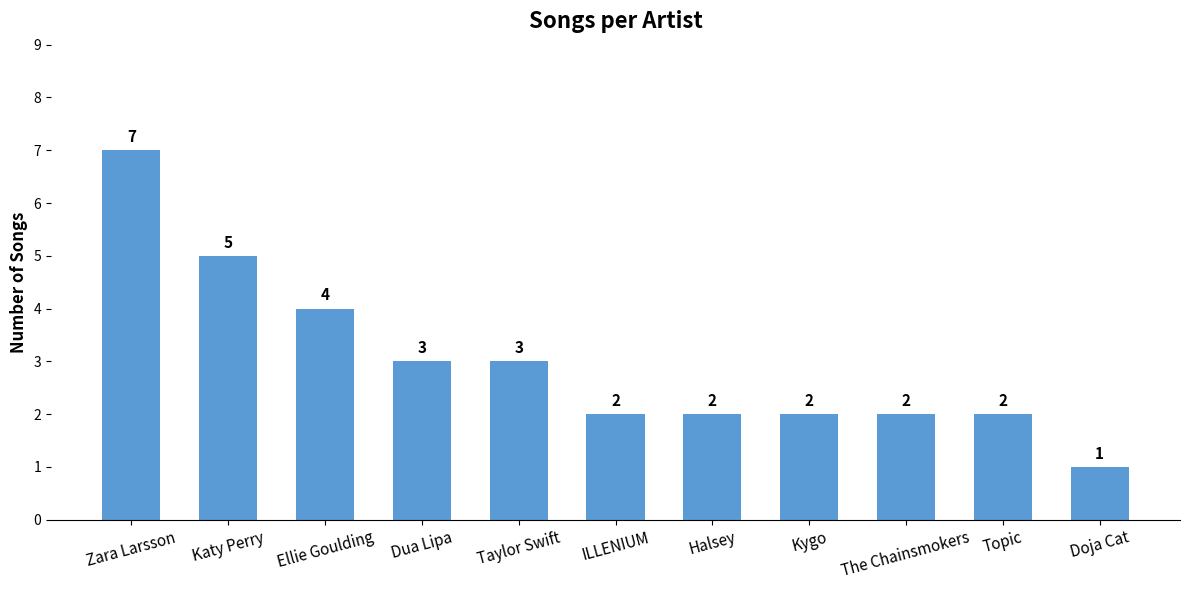

Reading left to right, what are all the values shown in this chart?

Zara Larsson=7	Katy Perry=5	Ellie Goulding=4	Dua Lipa=3	Taylor Swift=3	ILLENIUM=2	Halsey=2	Kygo=2	The Chainsmokers=2	Topic=2	Doja Cat=1